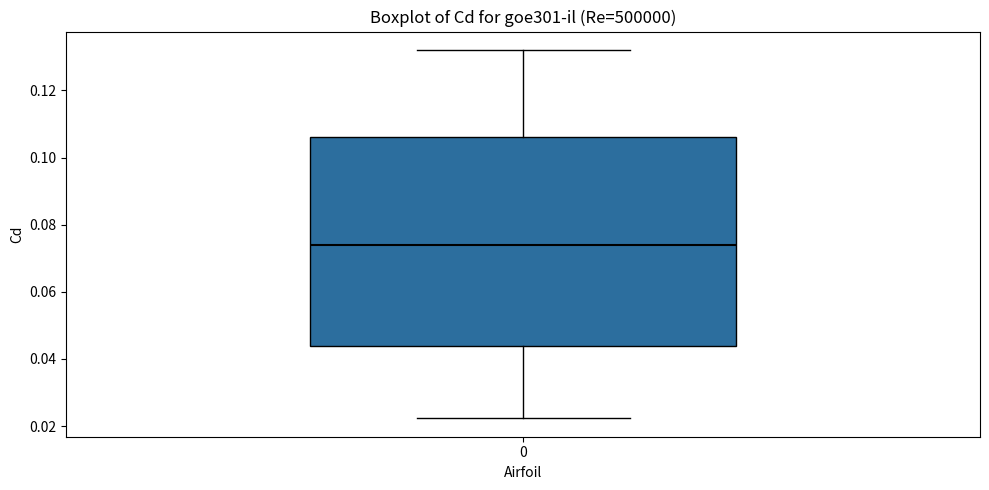

Where is the lower edge of the box at x = 0 on the y-axis? The values are not printed on the chart, so give them approximately, as read against the axis.

0.044